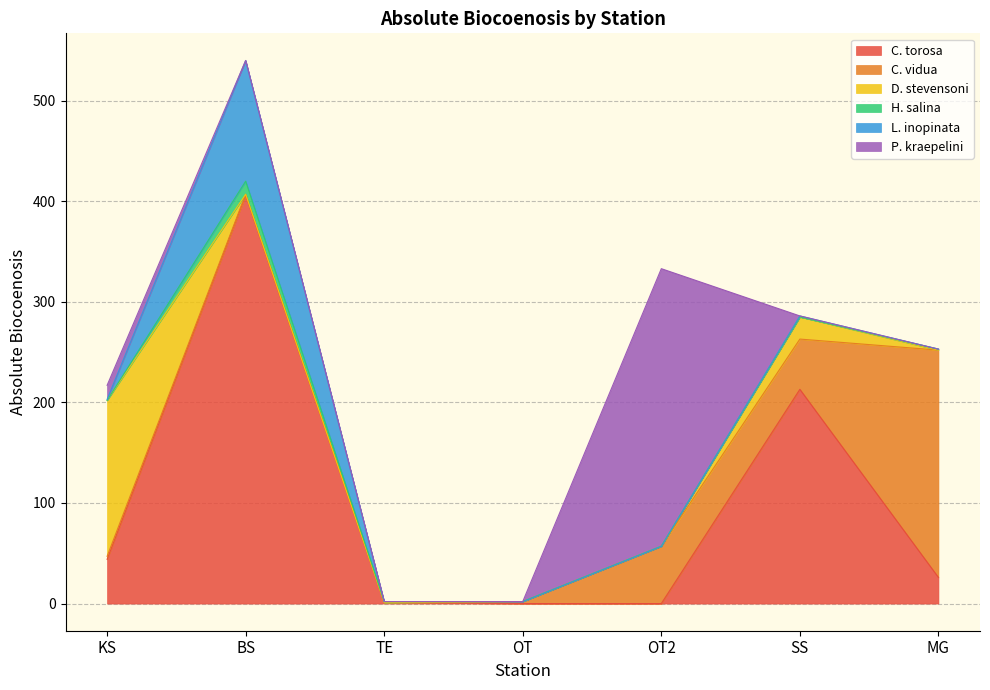

What is the difference between the maximum and minimum values in the P. kraepelini series?

276